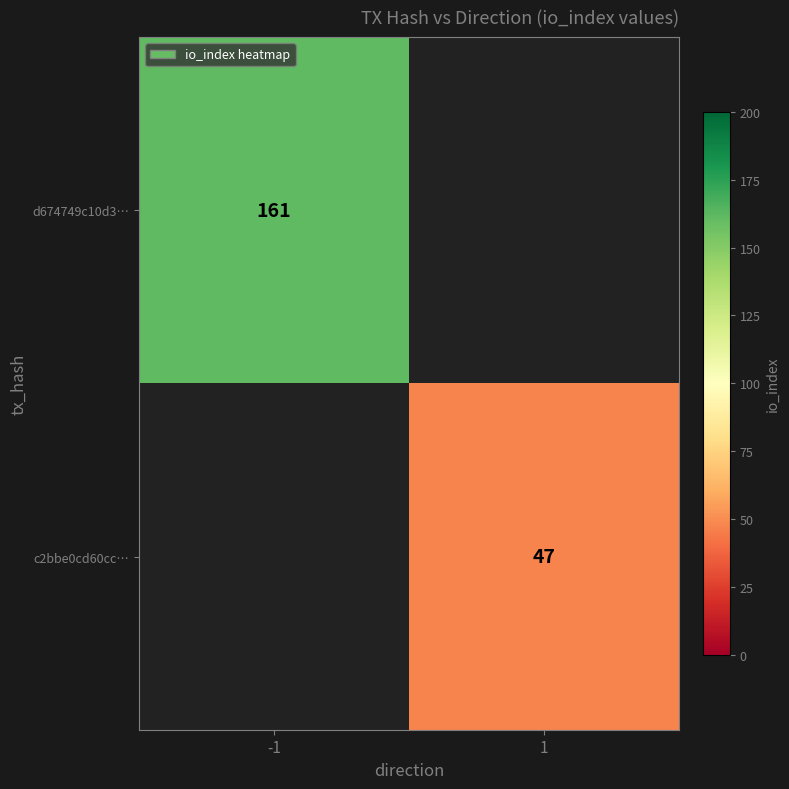

The c2bbe0cd60cc… series shows 78.2 at 1. True or false?

False